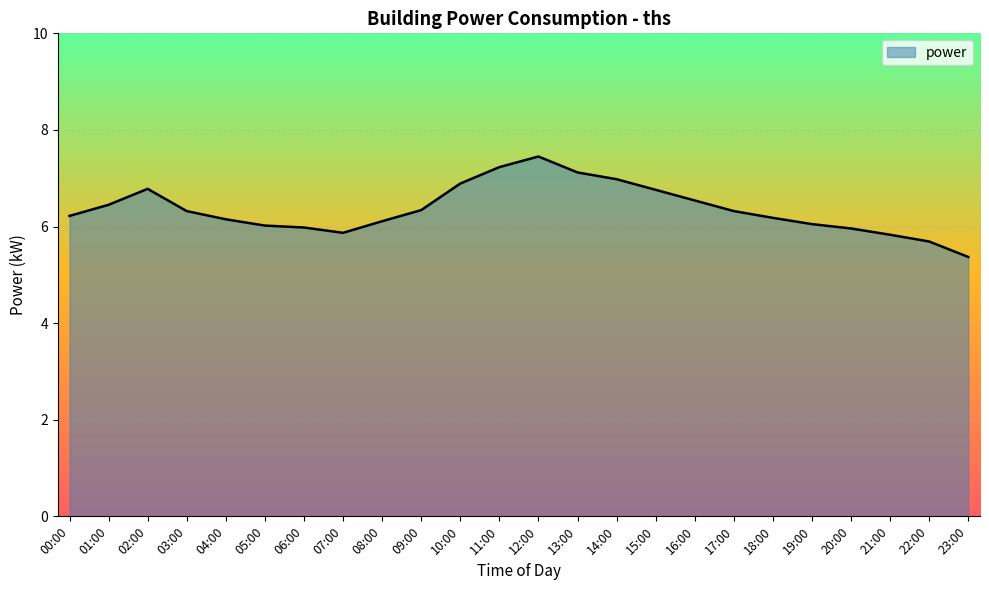

True or false: the data shows 6.8 at 15:00.

True